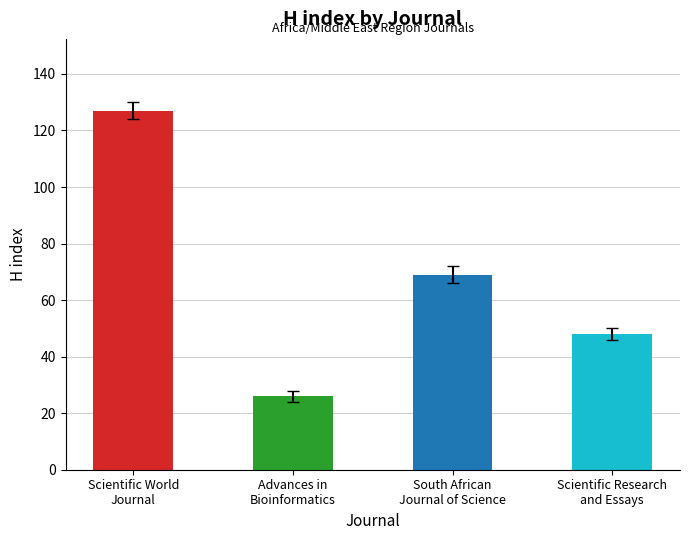

Which has a higher value, Scientific Research
and Essays or South African
Journal of Science?

South African
Journal of Science